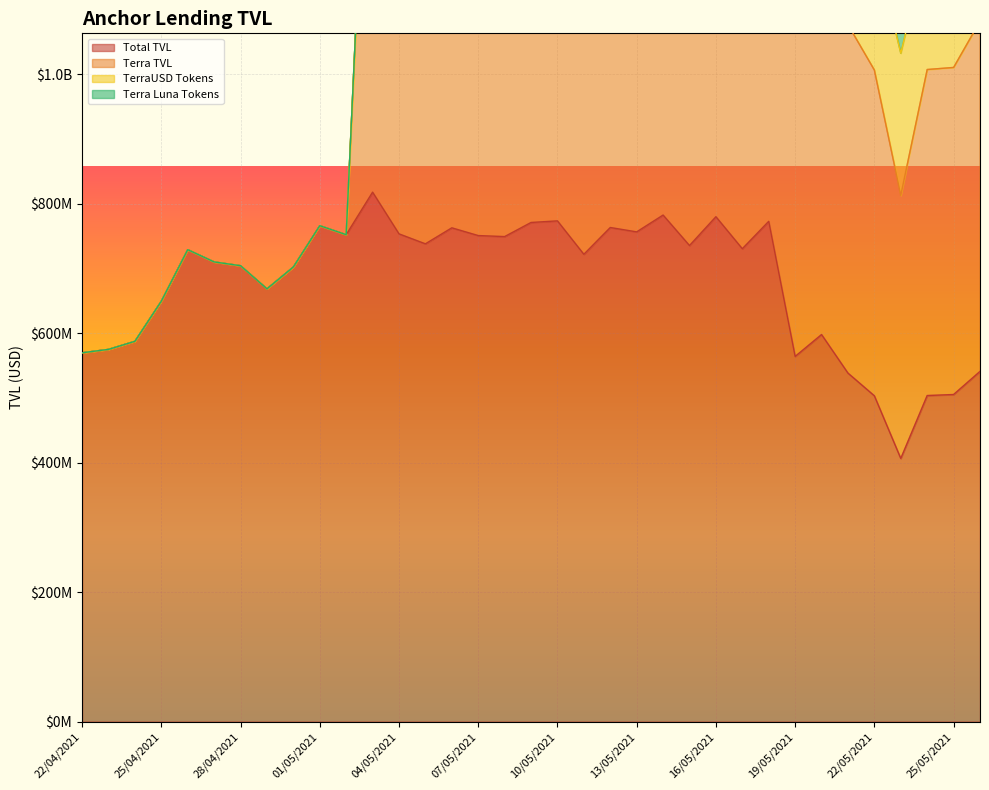

Which series changed the most between 13/05/2021 and 15/05/2021?

Terra TVL